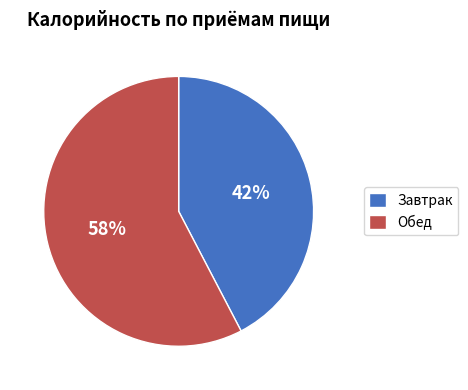

What is the majority slice?

Обед